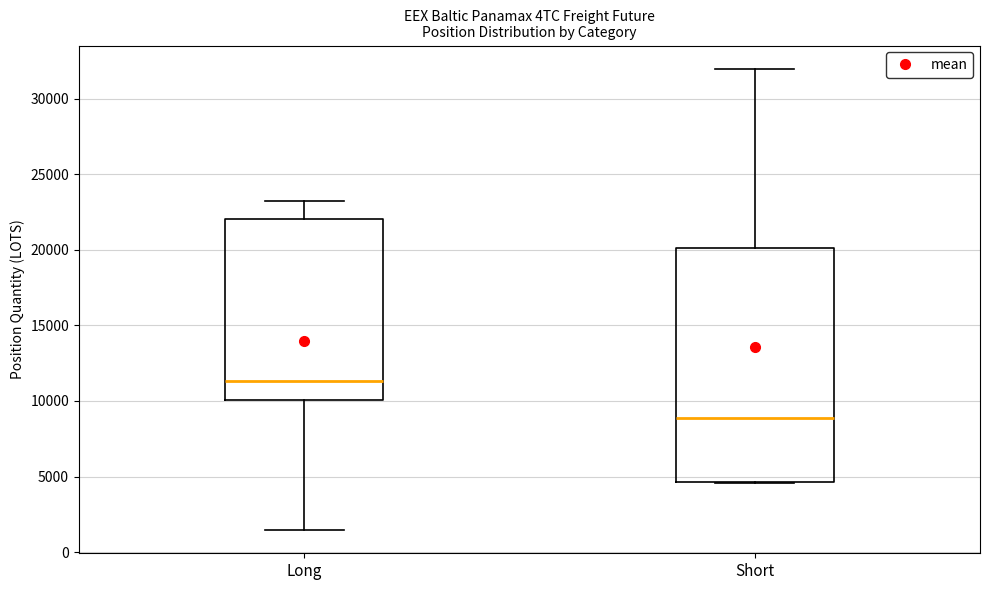

Which box is the tallest, from its lower edge to its upper edge?

Short